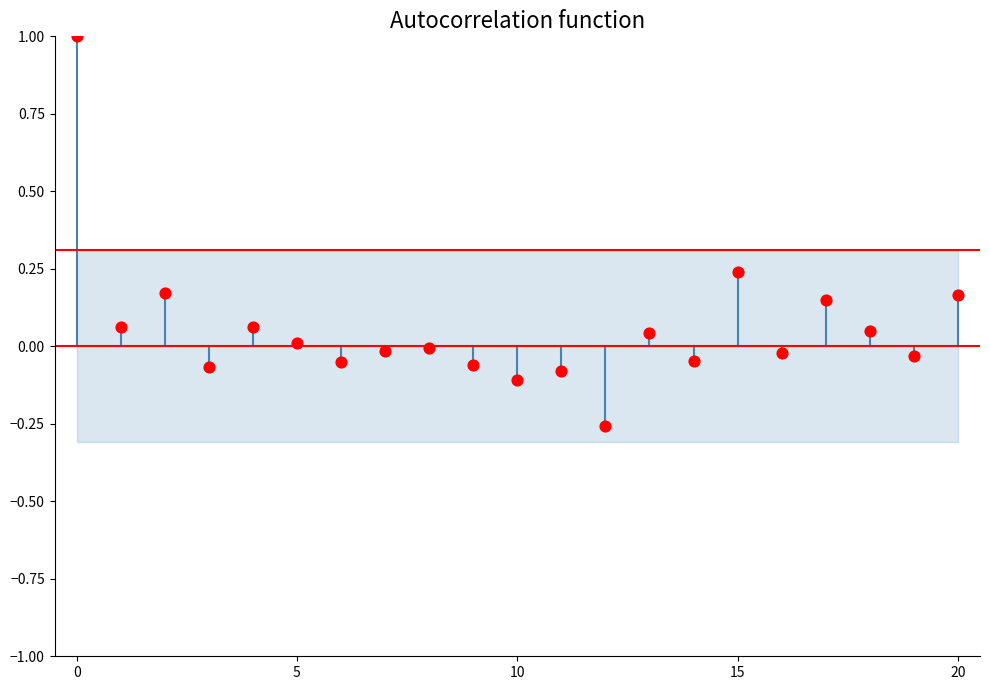

What is the range of Y values (max minus min)?

1.3